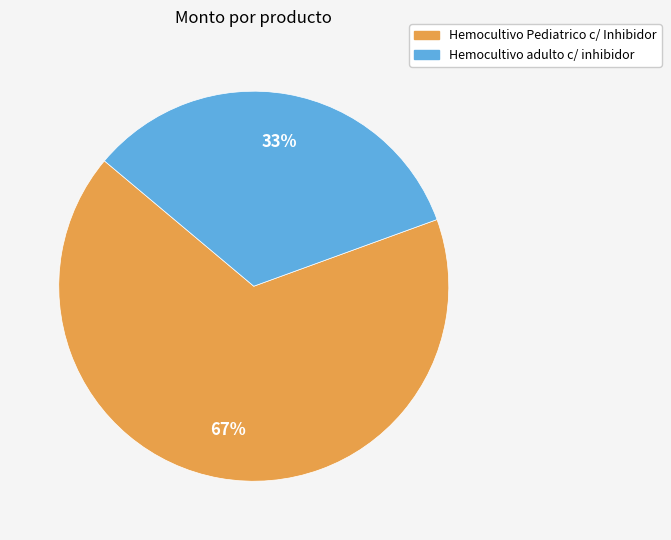

How many segments does this pie chart have?

2